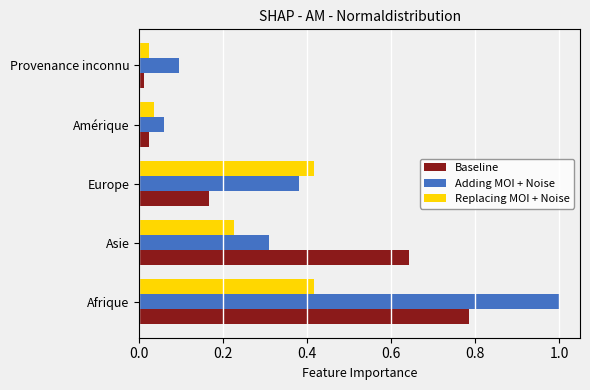

List the series in order of their peak value, lowest first.

Replacing MOI + Noise, Baseline, Adding MOI + Noise